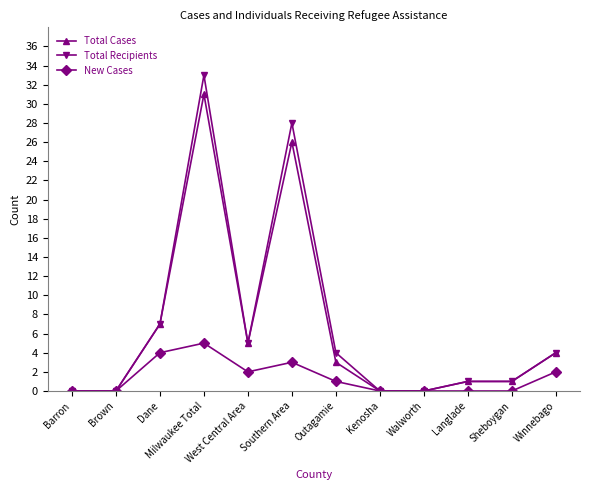

Which series has the widest spread of values?

Total Recipients